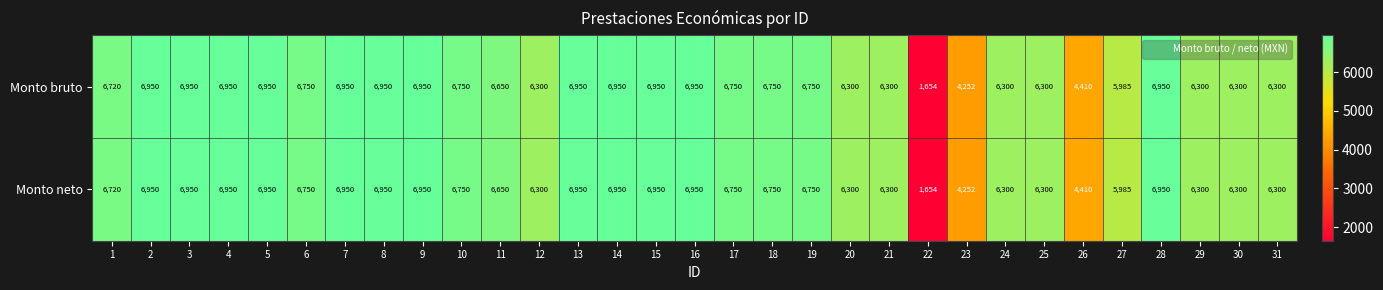

What is the difference between the maximum and minimum values in the Monto neto series?

5296